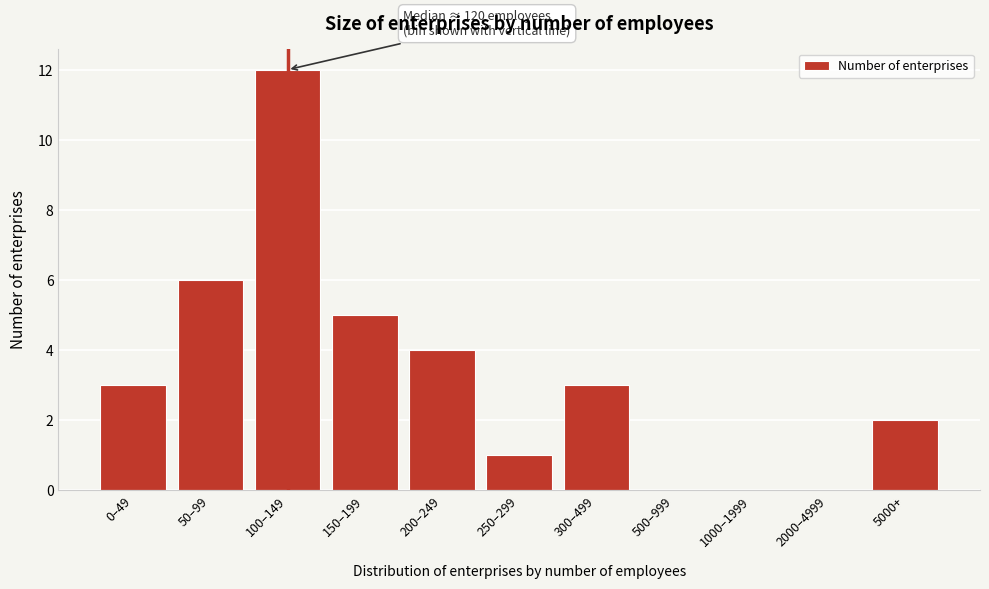

Reading left to right, list all the values displayed in this chart.

0–49=3	50–99=6	100–149=12	150–199=5	200–249=4	250–299=1	300–499=3	500–999=0	1000–1999=0	2000–4999=0	5000+=2